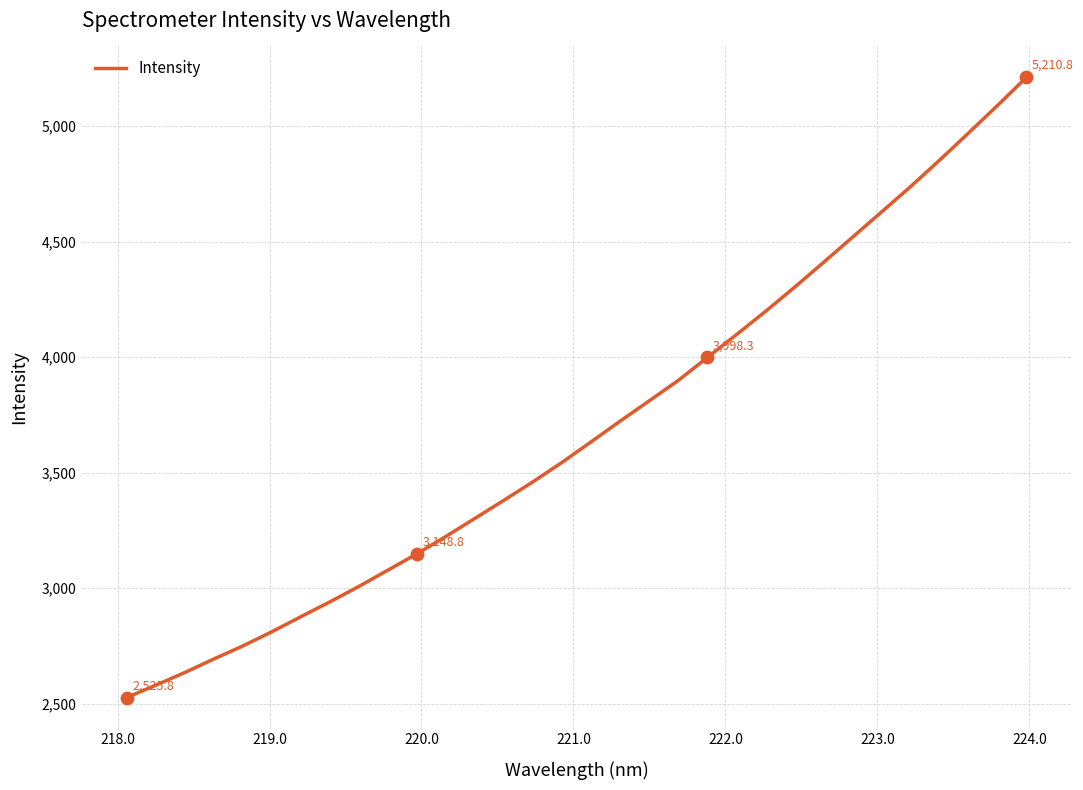

What is the greatest value displayed?

5210.8